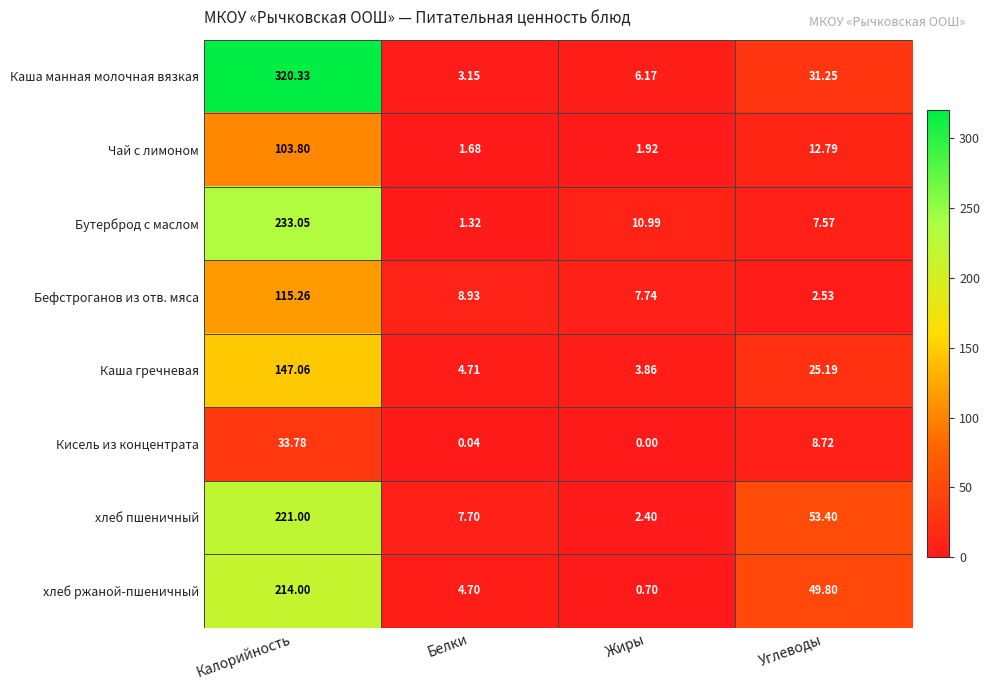

At which label is хлеб ржаной-пшеничный closest to 107?

Углеводы